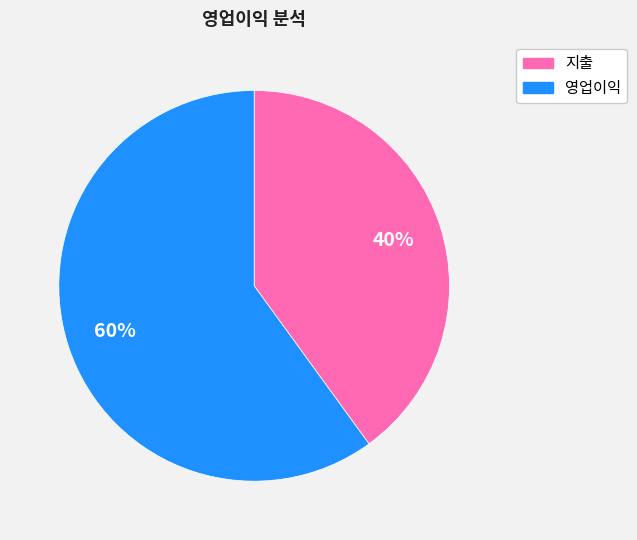

To the nearest percent, what is the combined percentage of 영업이익 and 지출?

100%